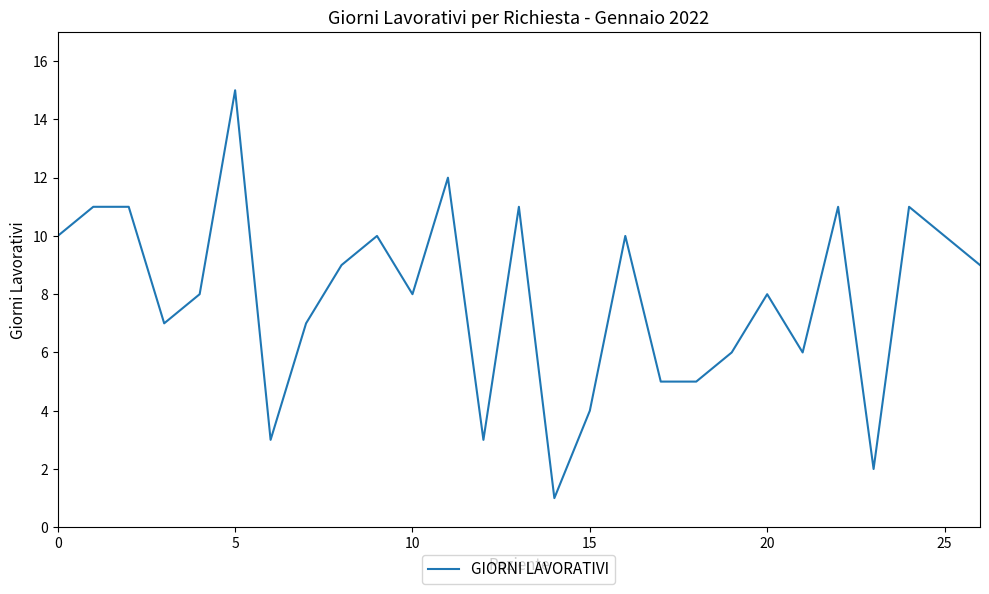

Does the chart have visible grid lines?

No